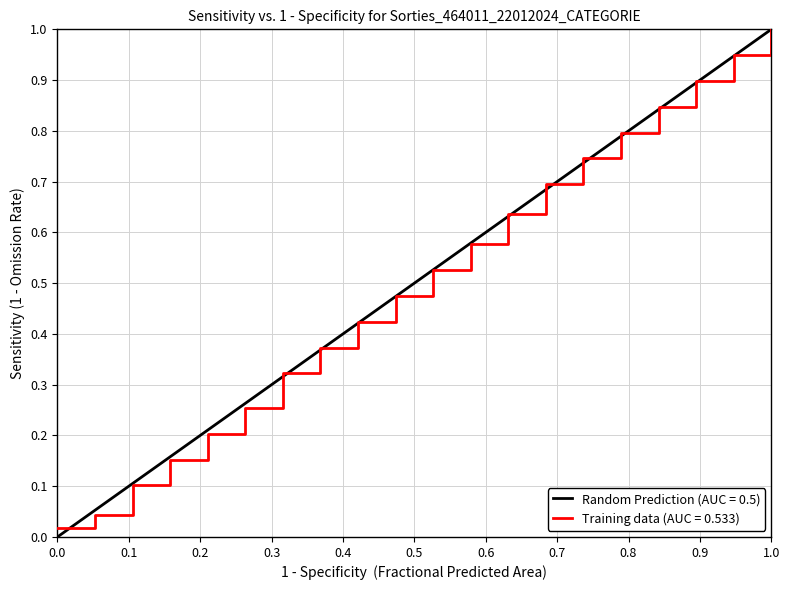

What is the difference between the second highest and second lowest values?

0.9